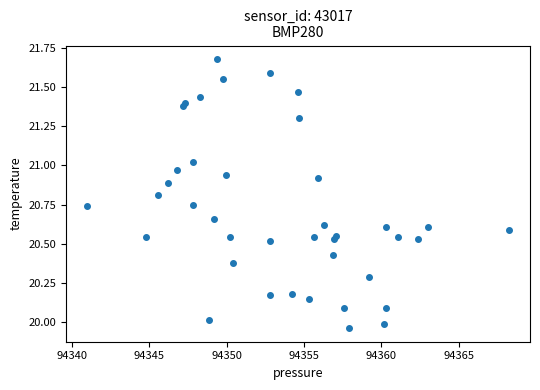

What is the range of Y values (max minus min)?

1.7